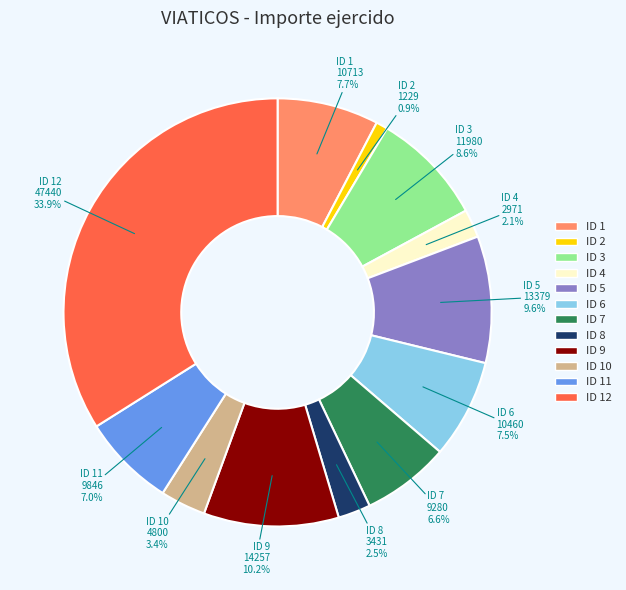

Is there any slice that represents more than half of the pie?

No